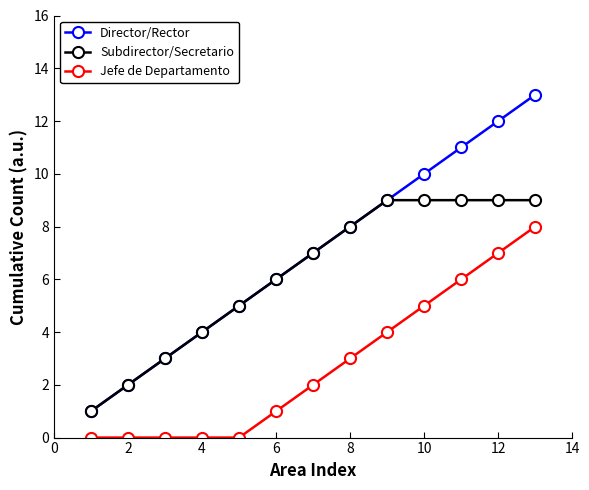

Reading right to left, what are all the values shown in this chart?

Director/Rector: 13	12	11	10	9	8	7	6	5	4	3	2	1
Subdirector/Secretario: 9	9	9	9	9	8	7	6	5	4	3	2	1
Jefe de Departamento: 8	7	6	5	4	3	2	1	0	0	0	0	0